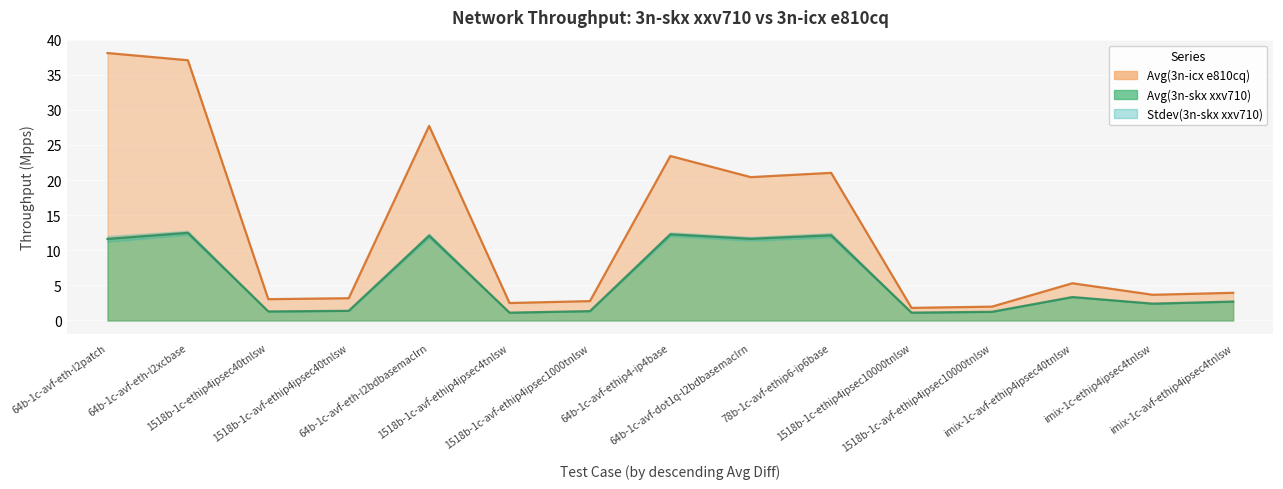

What position from the left is 1518b-1c-avf-ethip4ipsec10000tnlsw?

12